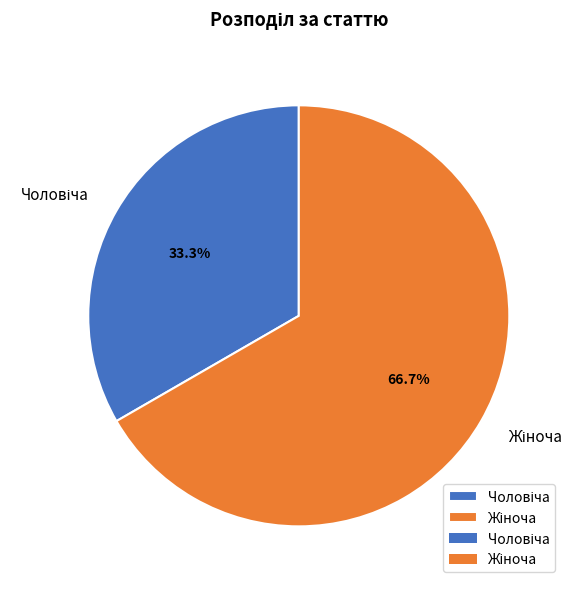

Is there any slice that represents more than half of the pie?

Yes